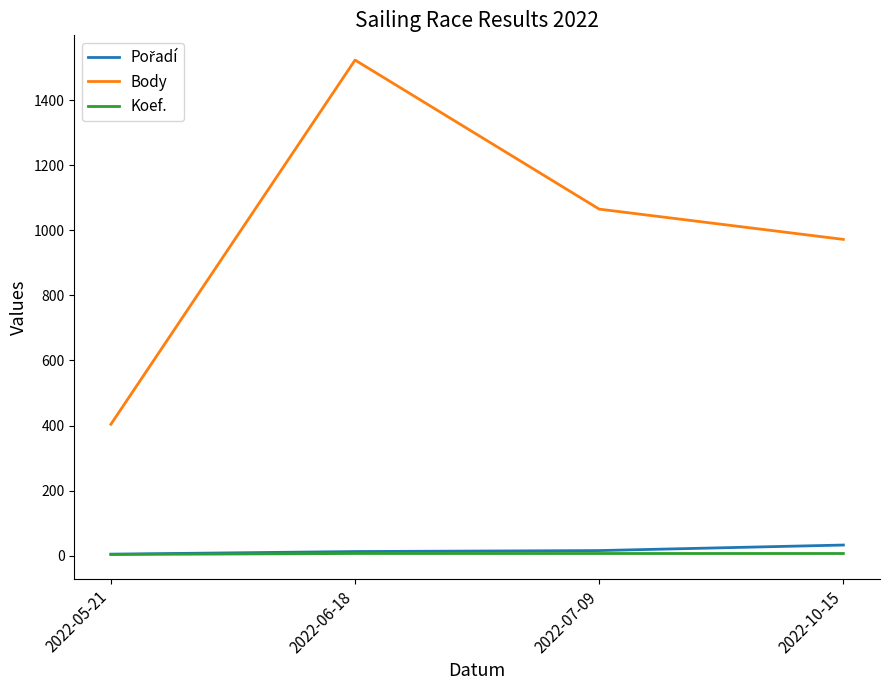

True or false: Koef. and Body intersect in this chart.

False